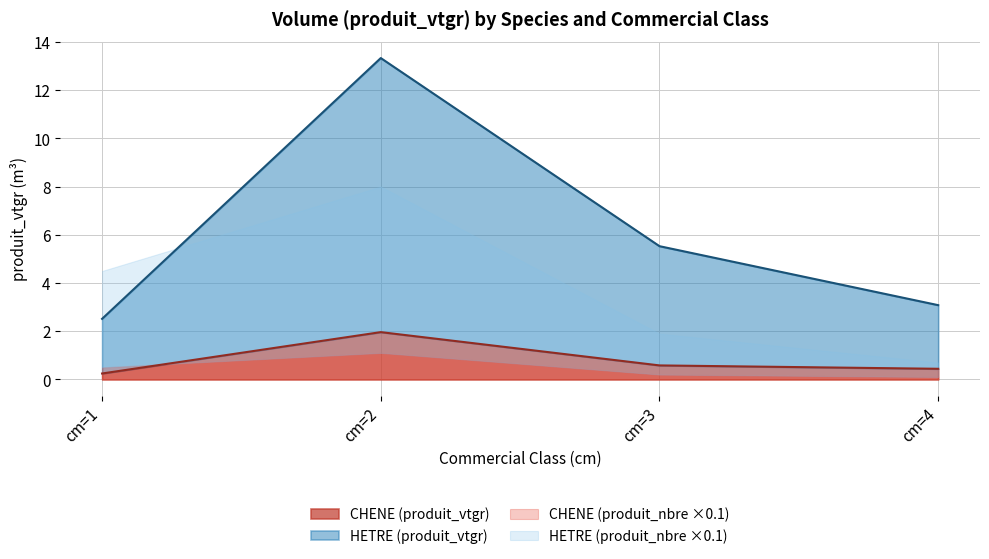

Does the chart display data point markers on the line(s)?

No